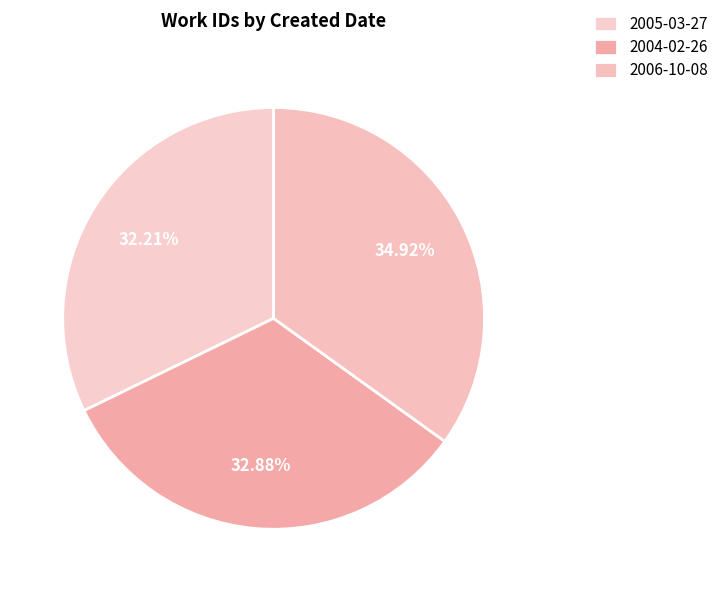

Count the number of slices in the pie.

3